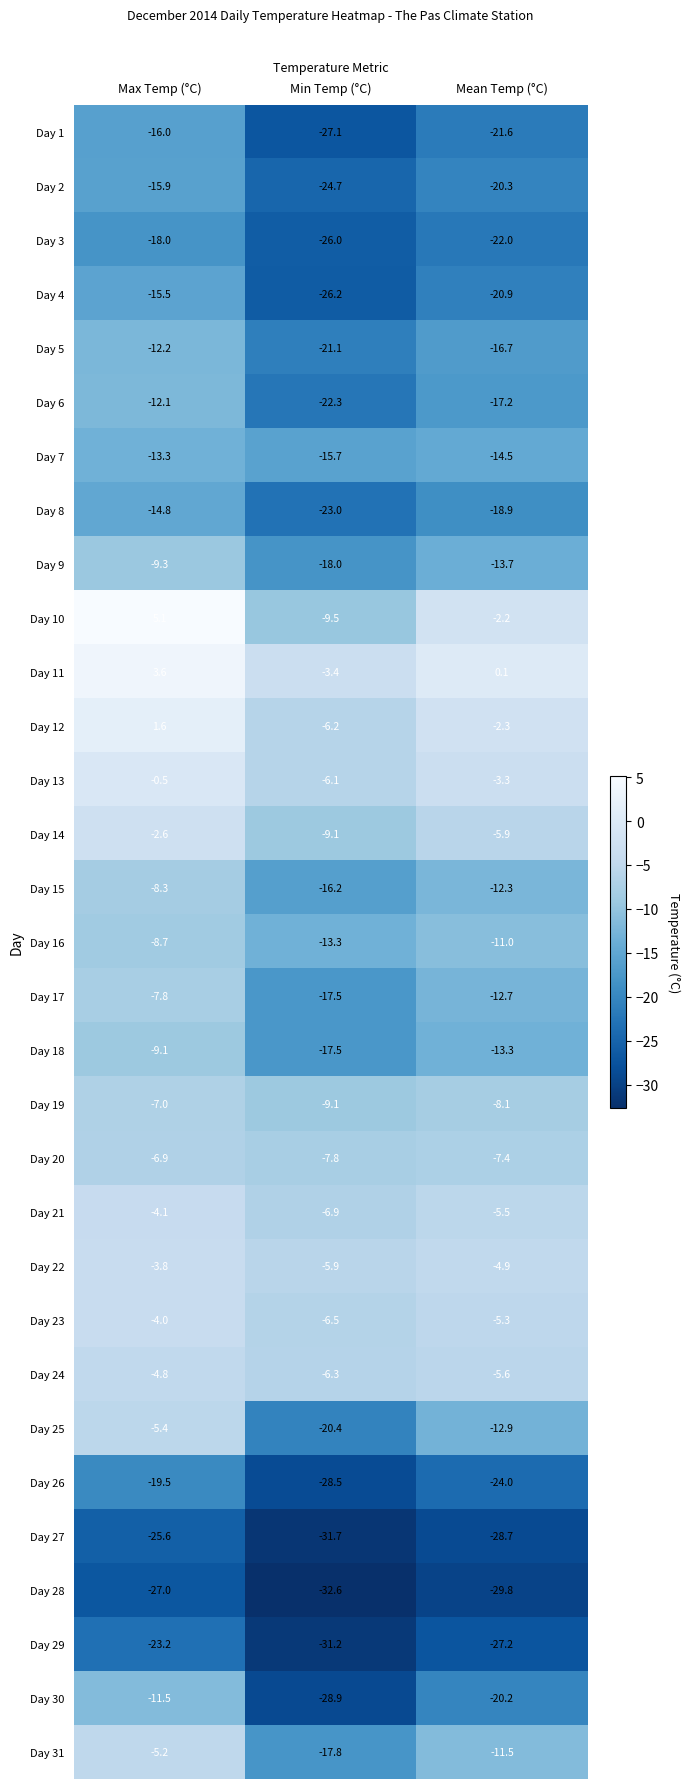

List the series in order of their peak value, lowest first.

Day 28, Day 27, Day 29, Day 26, Day 3, Day 1, Day 2, Day 4, Day 8, Day 7, Day 5, Day 6, Day 30, Day 9, Day 18, Day 16, Day 15, Day 17, Day 19, Day 20, Day 25, Day 31, Day 24, Day 21, Day 23, Day 22, Day 14, Day 13, Day 12, Day 11, Day 10